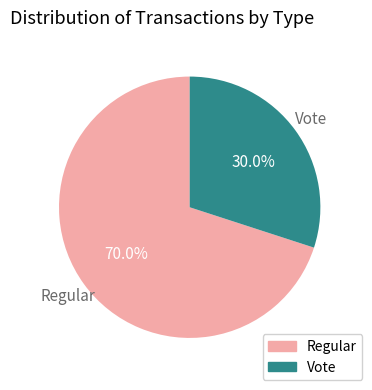

The Regular slice represents 81% of the pie. True or false?

False